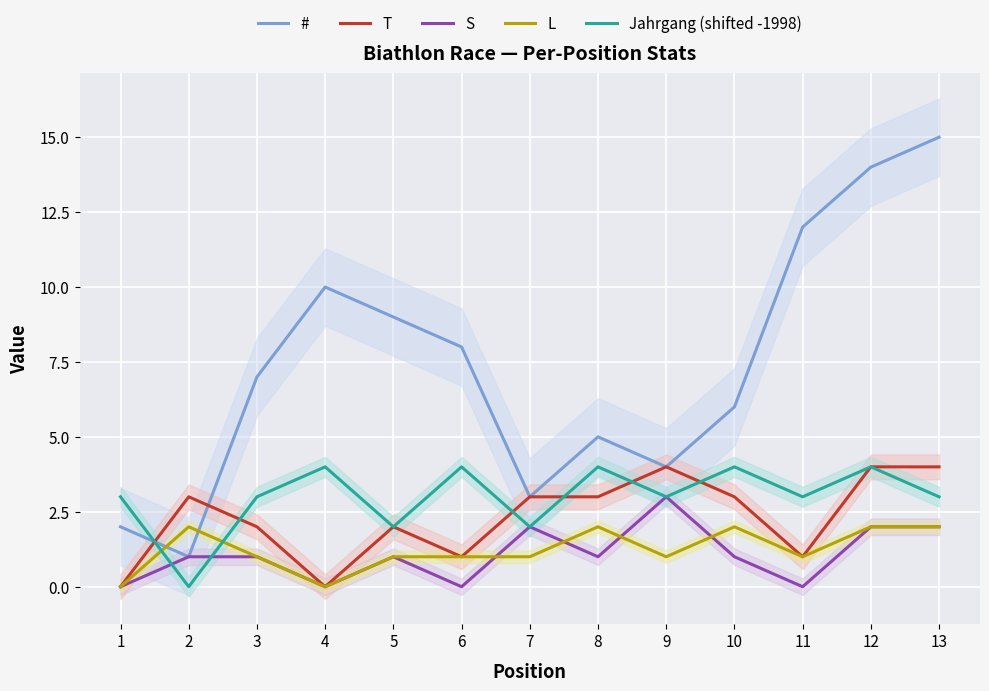

What is the value of the L point at the 2nd from the left?

2